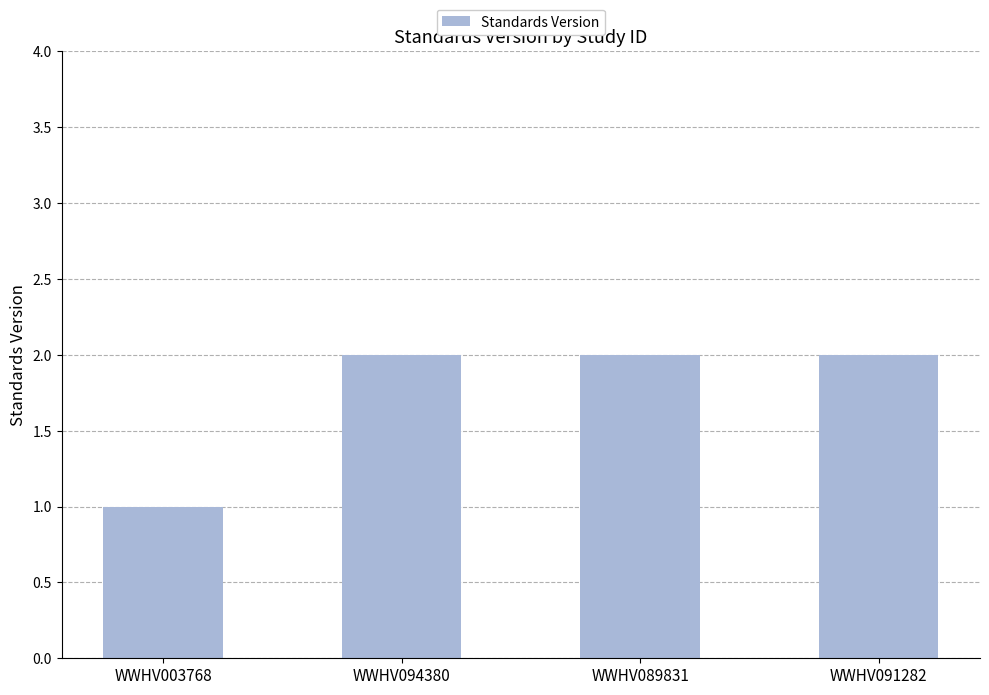

What is the maximum value shown in the chart?

2